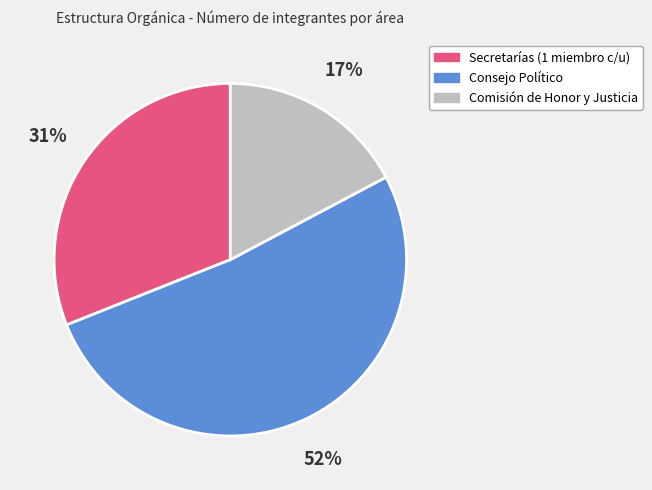

Does any single category account for the majority?

Yes